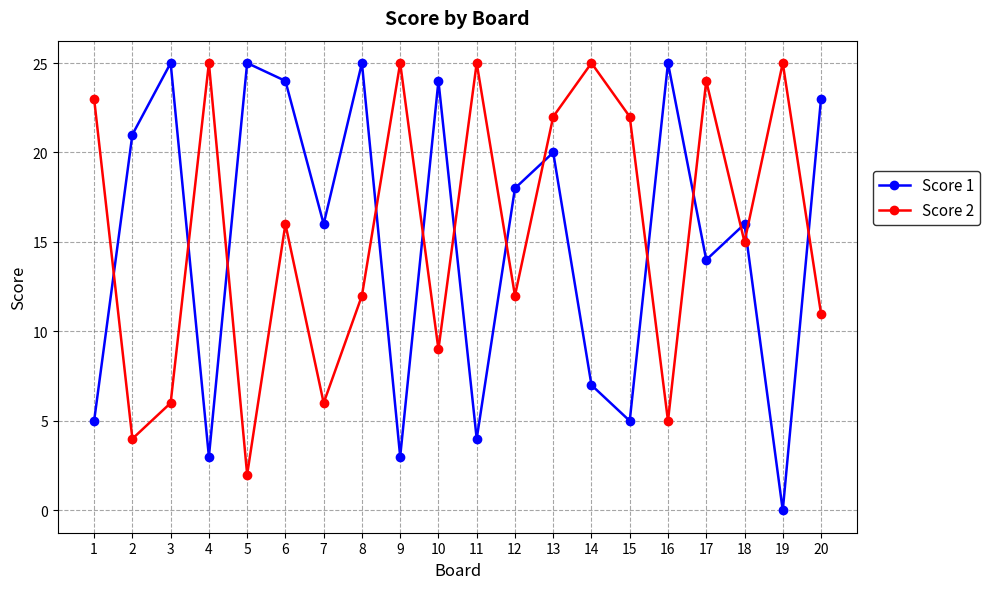

True or false: Score 1 has a value of 21 at 2.

True